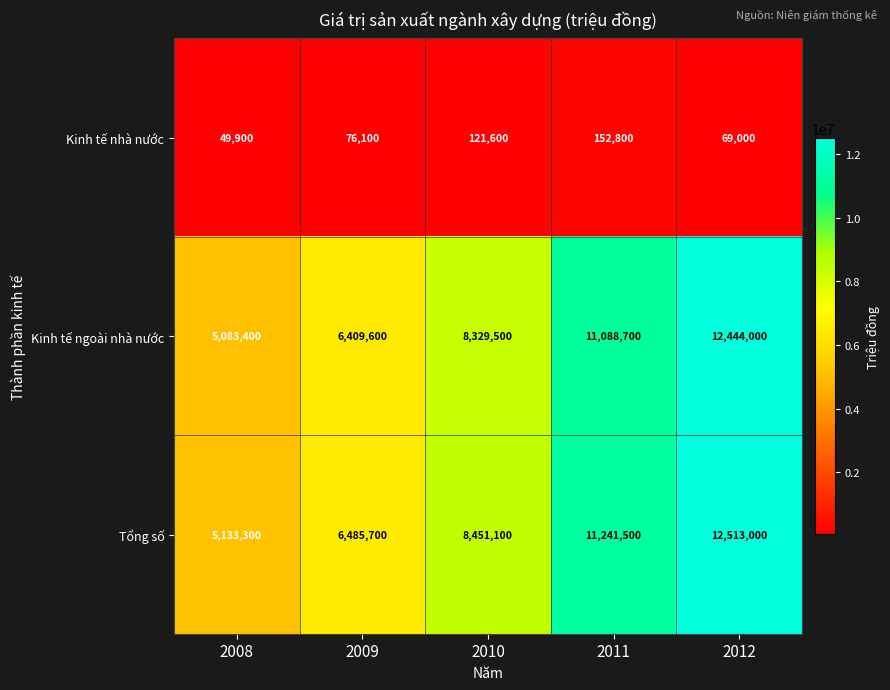

At how many categories does at least one series exceed 1966128?

5